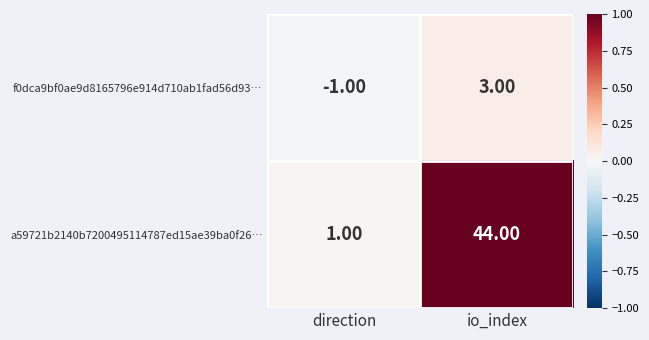

Which series changed the most between direction and io_index?

a59721b2140b7200495114787ed15ae39ba0f26…